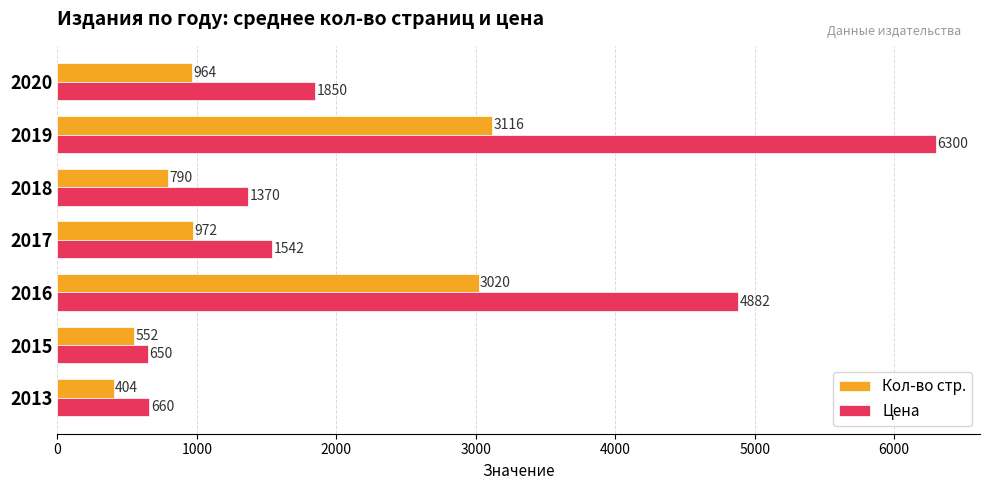

What are all the series names shown in the legend?

Кол-во стр., Цена